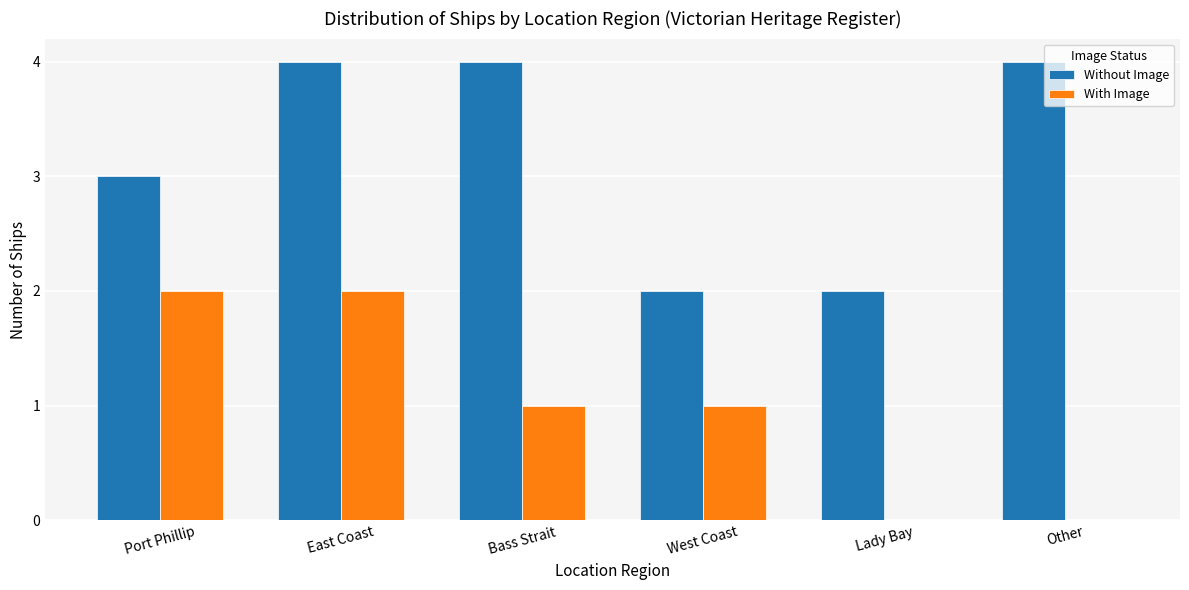

How many groups of bars are there?

6